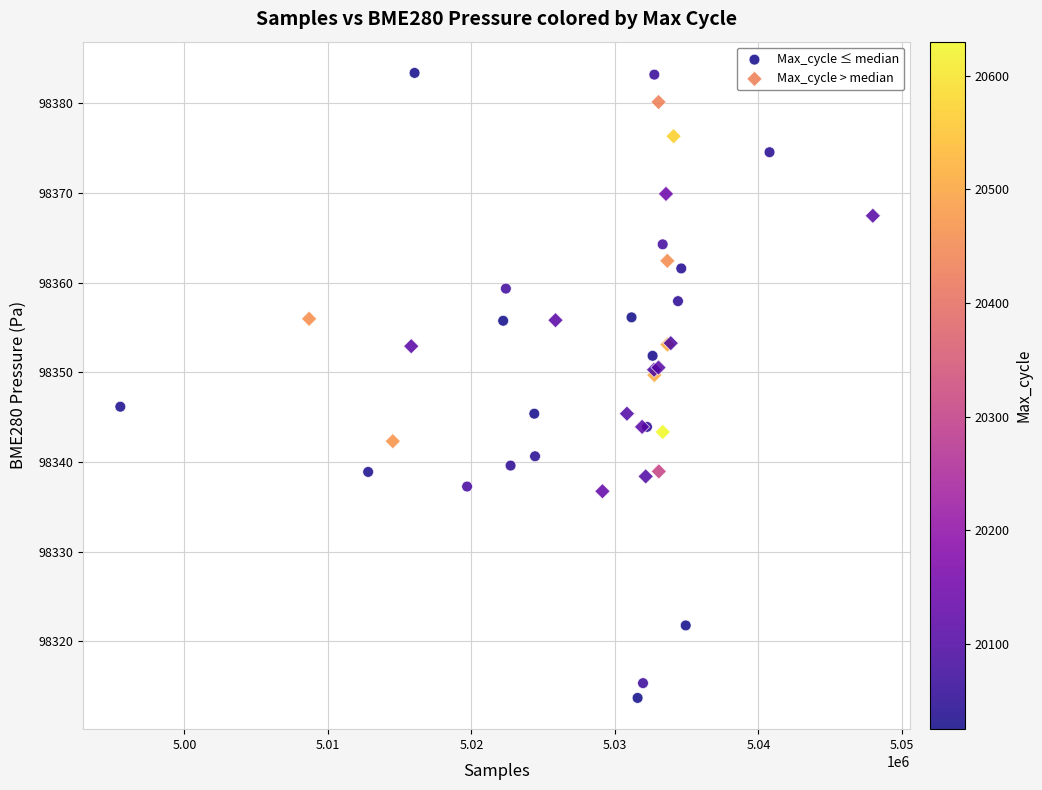

Which series has the largest Y range (max minus min)?

Max_cycle ≤ median